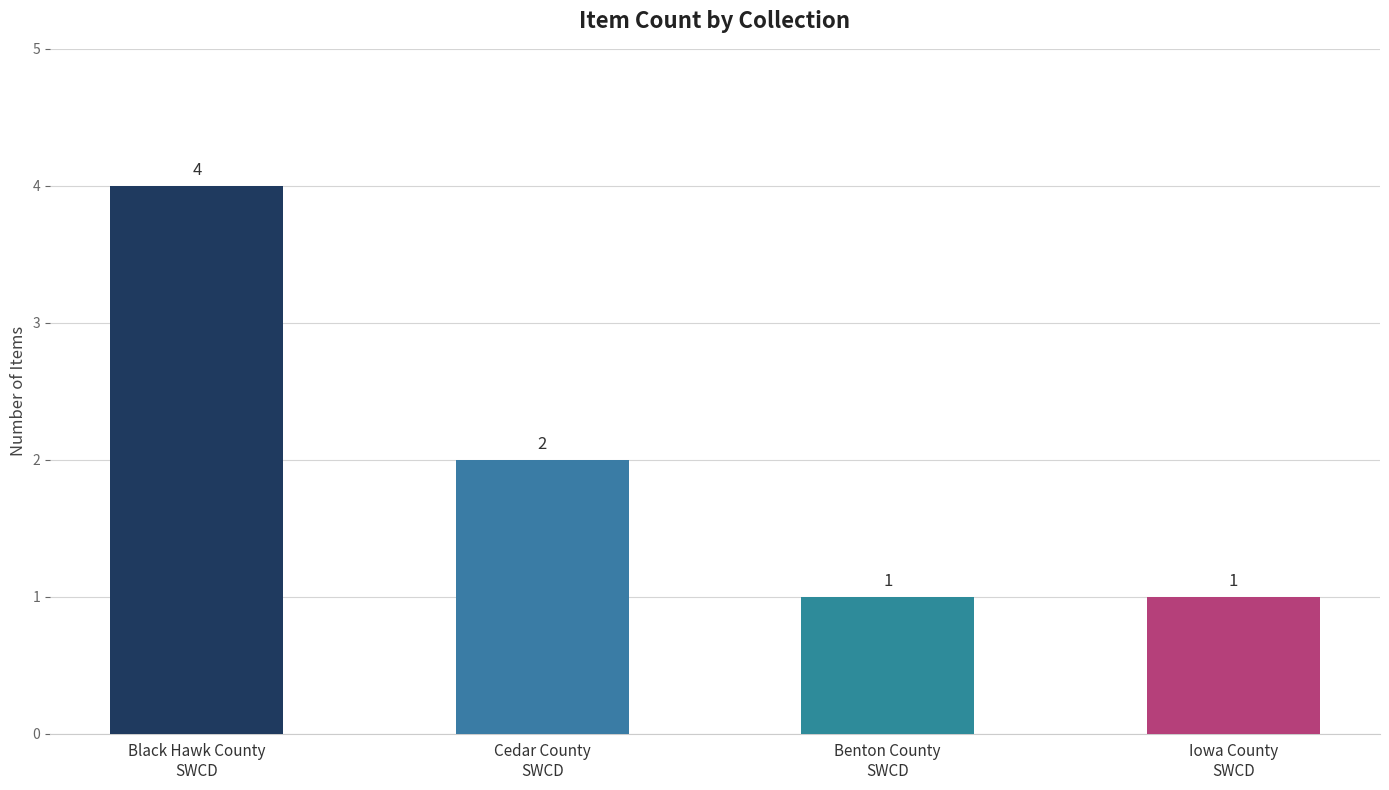

What is the average value?

2